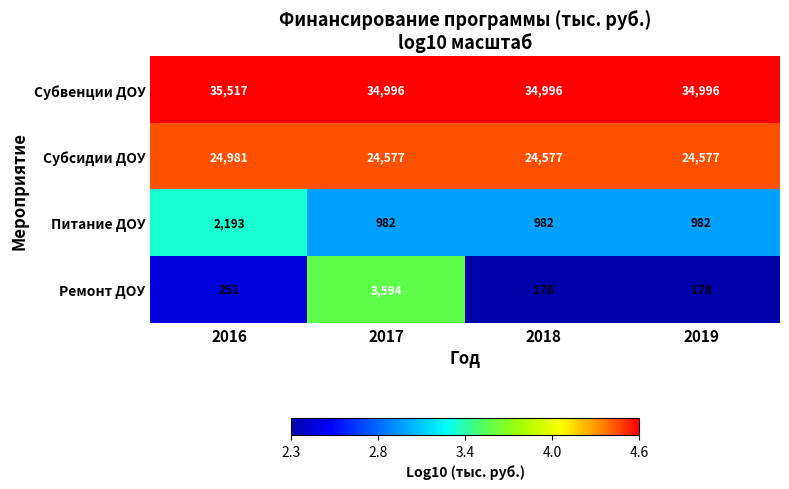

What is the difference between the highest and lowest values at 2017?

34014